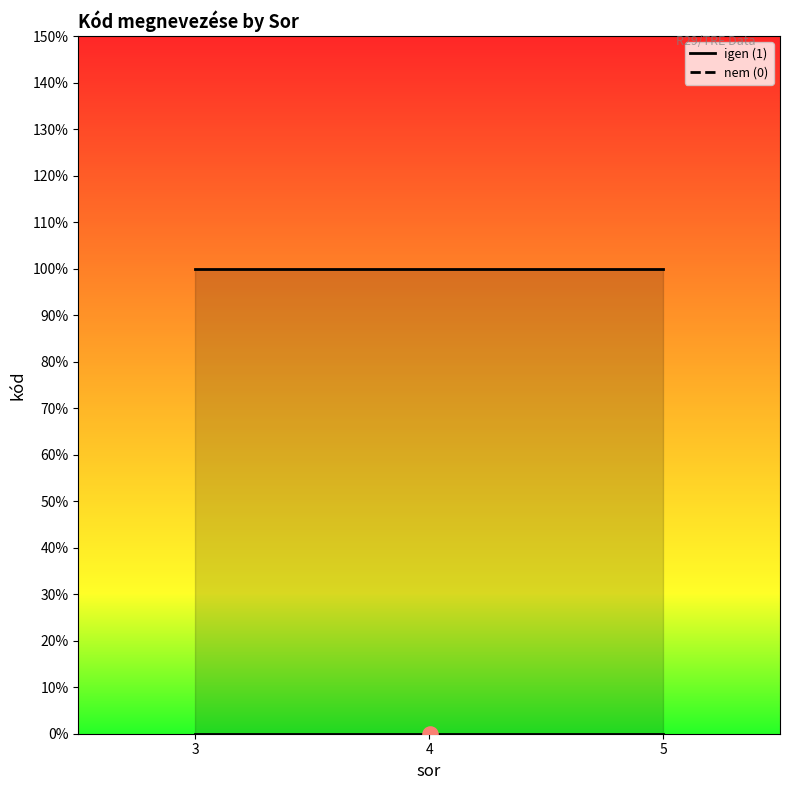

Is the value of igen at 3 greater than the value of nem at 5?

Yes